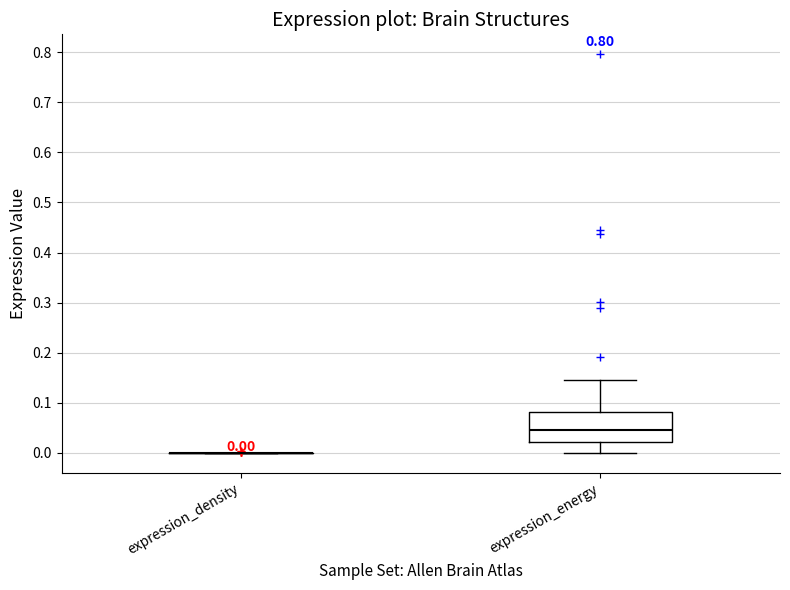

Comparing the boxes themselves (not the whiskers), which one is the tallest?

expression_energy